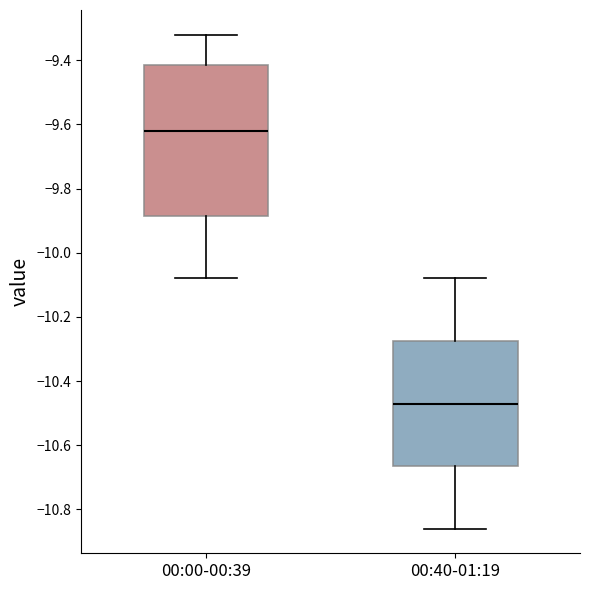

Where does the upper whisker of the box for 00:40-01:19 end on the y-axis? The values are not printed on the chart, so give them approximately, as read against the axis.

-10.08